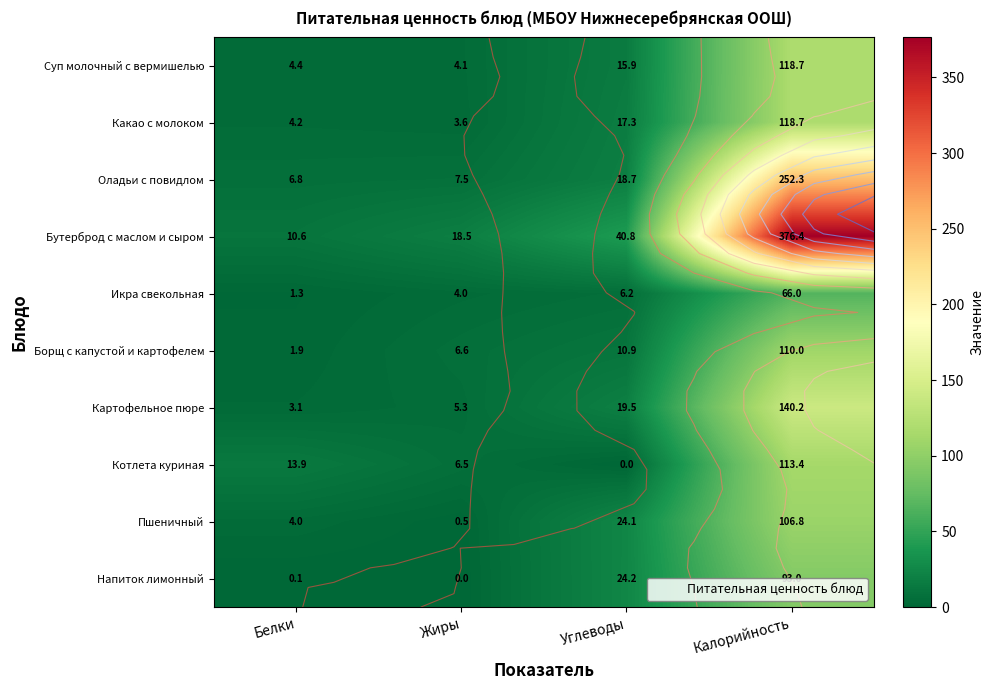

Rank the series at Углеводы from lowest to highest value.

Котлета куриная, Икра свекольная, Борщ с капустой и картофелем, Суп молочный с вермишелью, Какао с молоком, Оладьи с повидлом, Картофельное пюре, Пшеничный, Напиток лимонный, Бутерброд с маслом и сыром